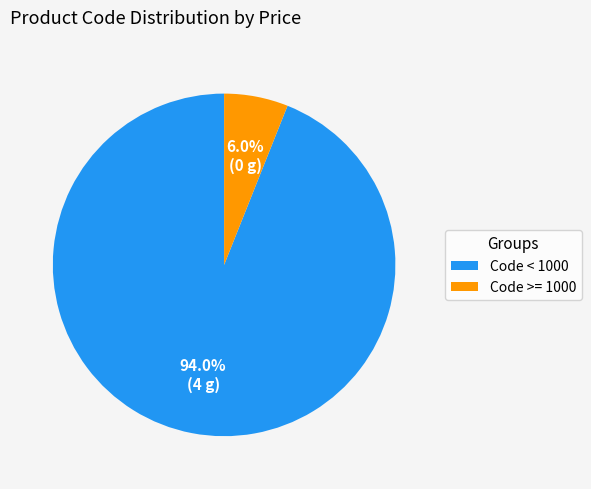

Between Code < 1000 and Code >= 1000, which is larger?

Code < 1000